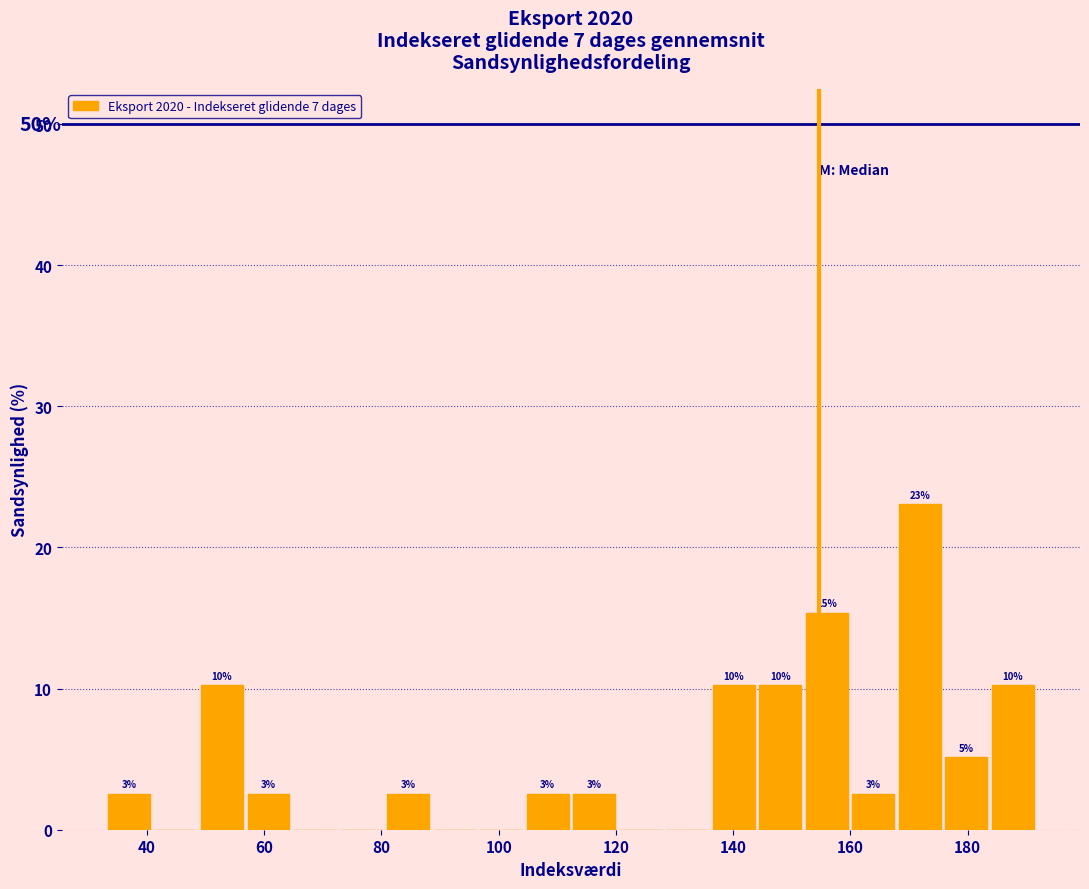

Around what value on the x-axis is the tallest bar? Give the approximate position of its centre, as read against the axis.

172